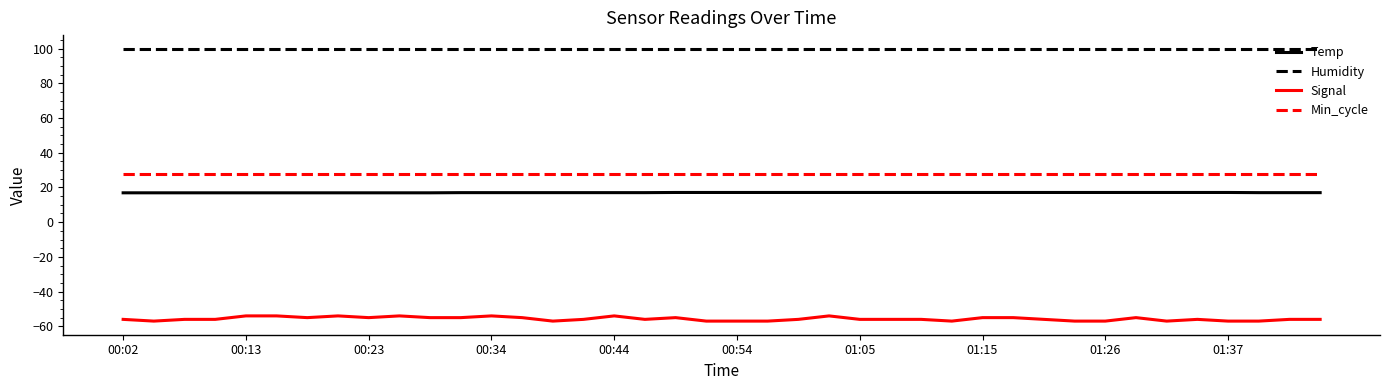

What is the minimum value for Signal?

-57.0